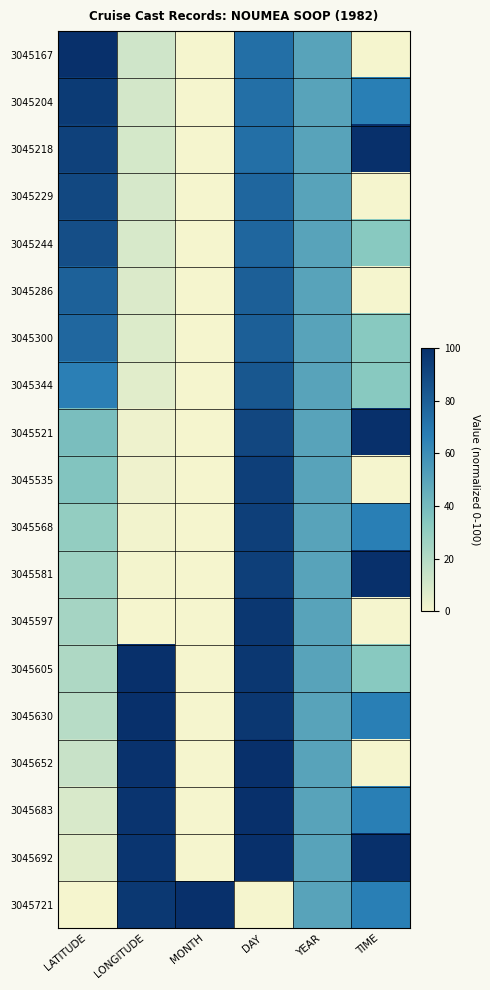

What is the total value across all series at DAY?

1576.7